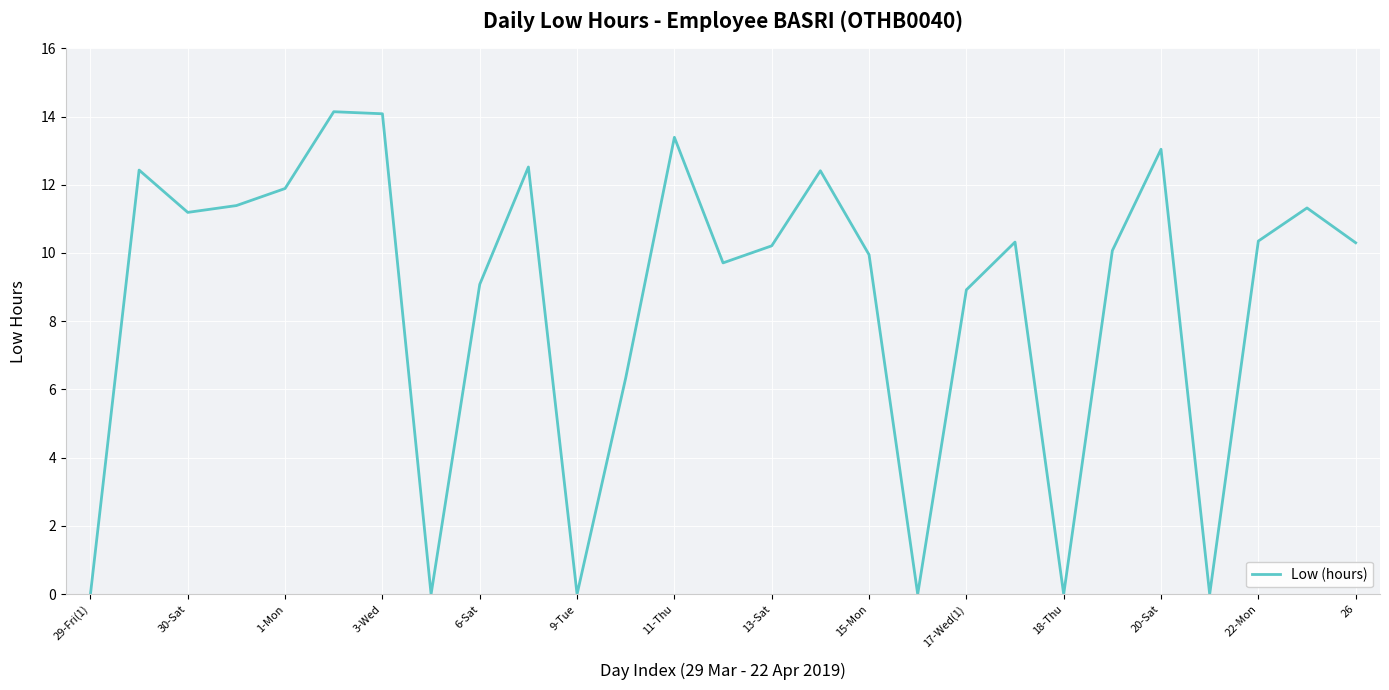

What is the greatest value displayed?

14.1